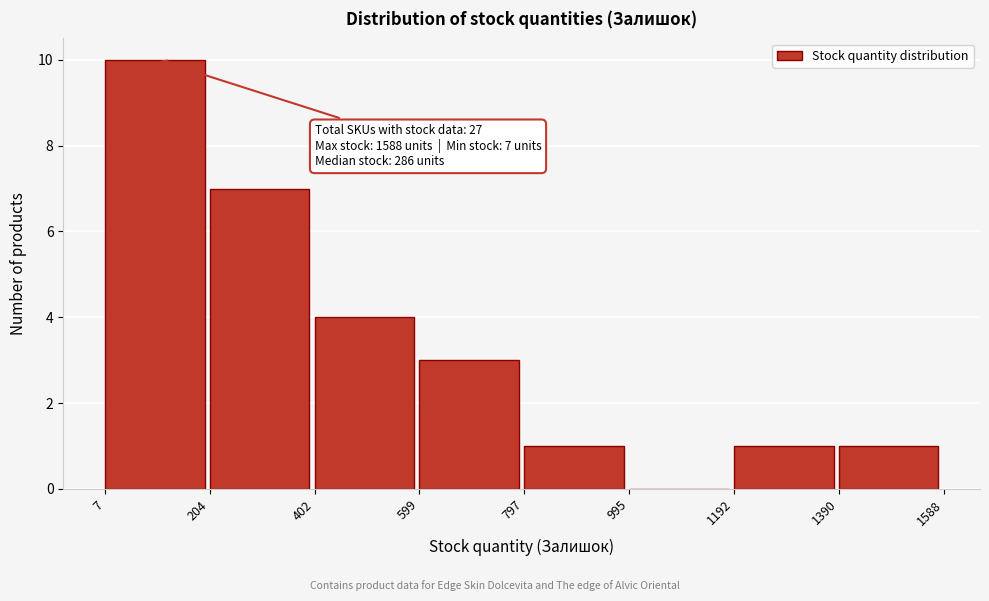

Over which range of the x-axis is the bar tallest?

7 to 204